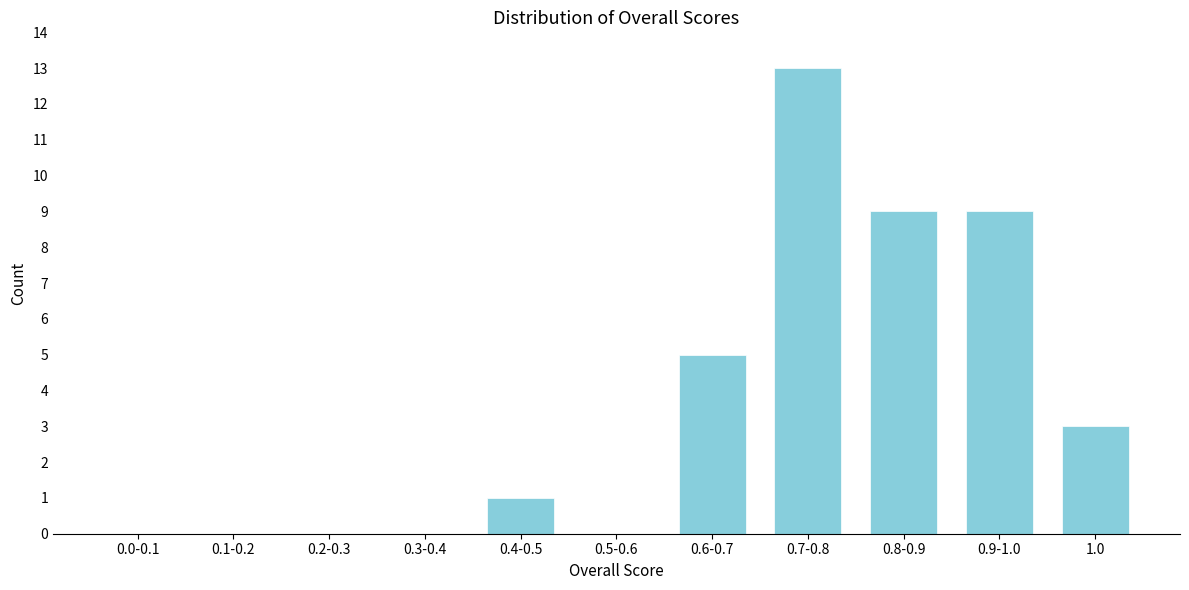

Reading left to right, what are all the values shown in this chart?

0.0-0.1=0	0.1-0.2=0	0.2-0.3=0	0.3-0.4=0	0.4-0.5=1	0.5-0.6=0	0.6-0.7=5	0.7-0.8=13	0.8-0.9=9	0.9-1.0=9	1.0=3